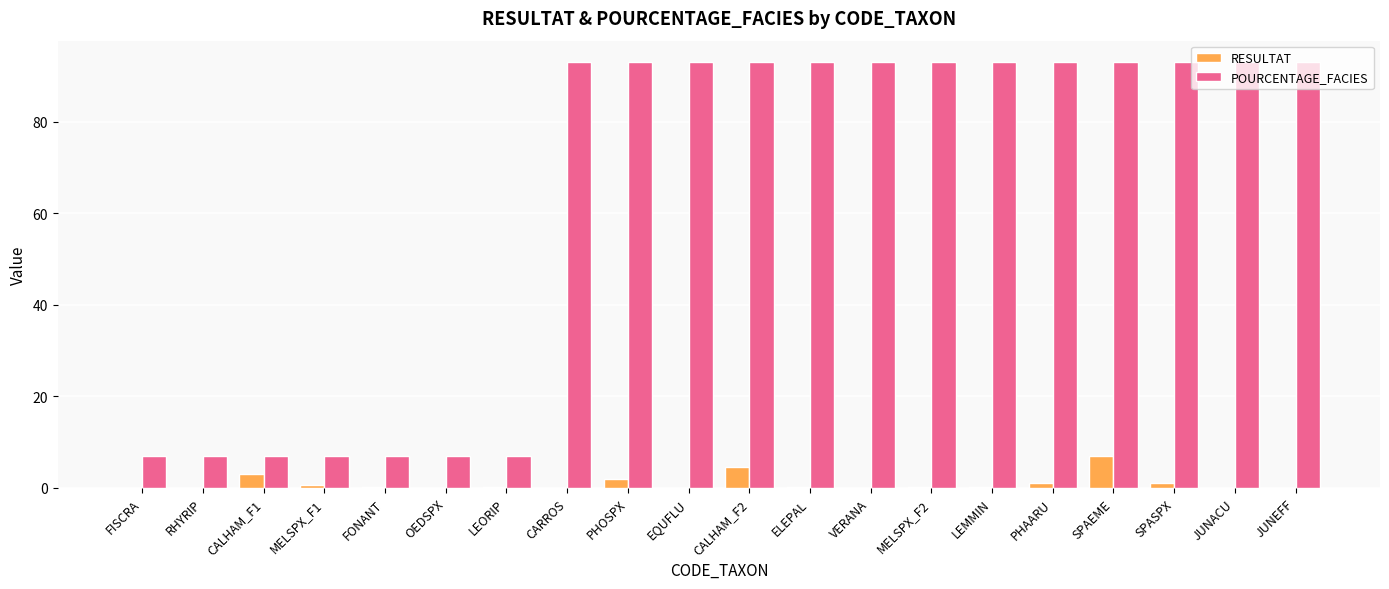

Is the value of RESULTAT at FONANT greater than the value of POURCENTAGE_FACIES at MELSPX_F2?

No